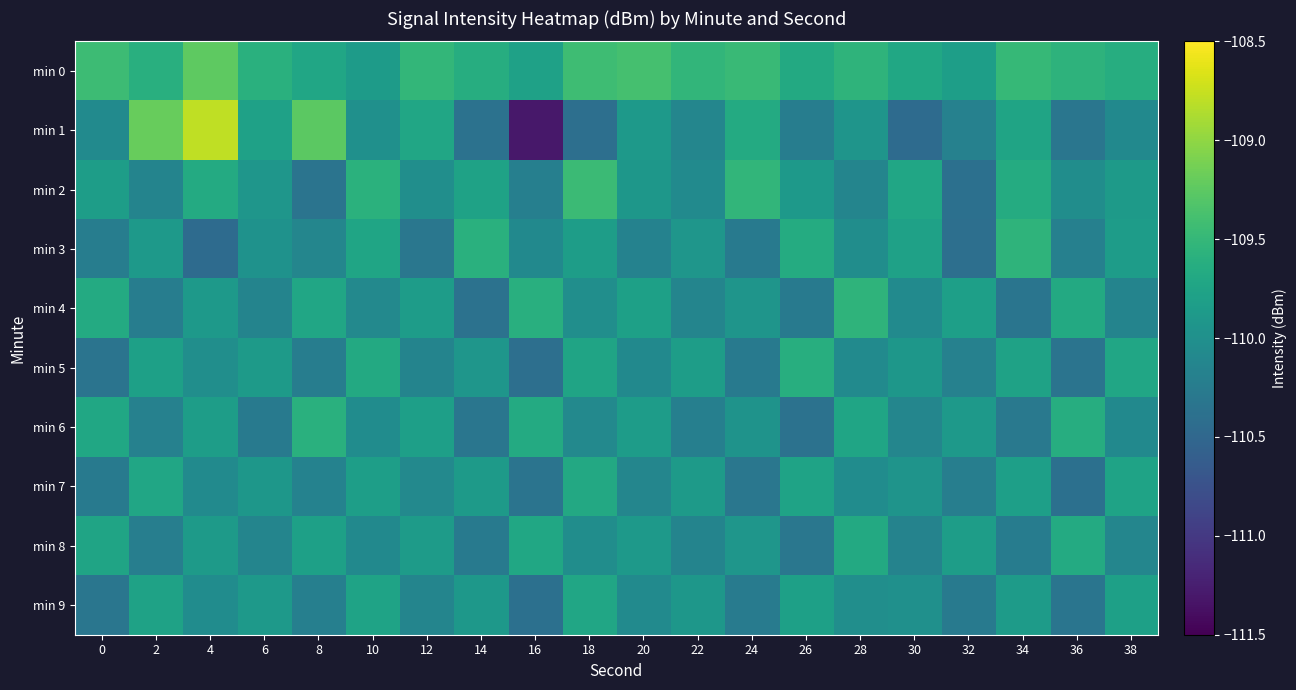

What is the greatest value displayed?

-108.8